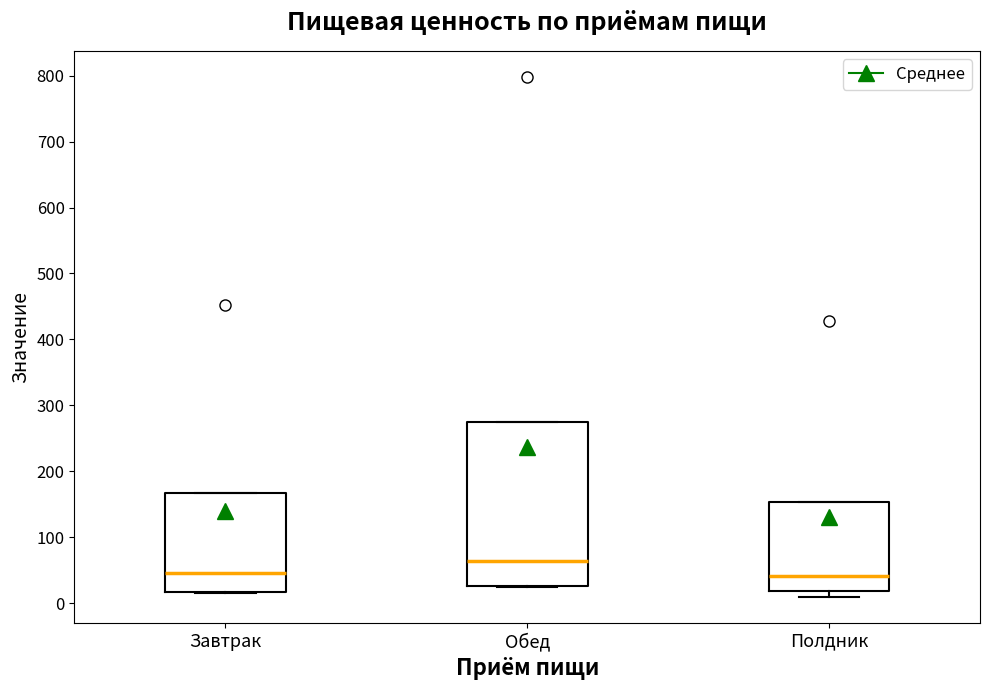

Reading left to right, transcribe this box plot: for each box, give where its median line is, the range the box spans, and where its two whiskers end, as read against the y-axis. The values are not printed on the chart, so give them approximately, as read against the axis.

Завтрак: median 50, box 20 to 170, whiskers 20 to 170
Обед: median 60, box 30 to 280, whiskers 20 to 280
Полдник: median 40, box 20 to 150, whiskers 10 to 150